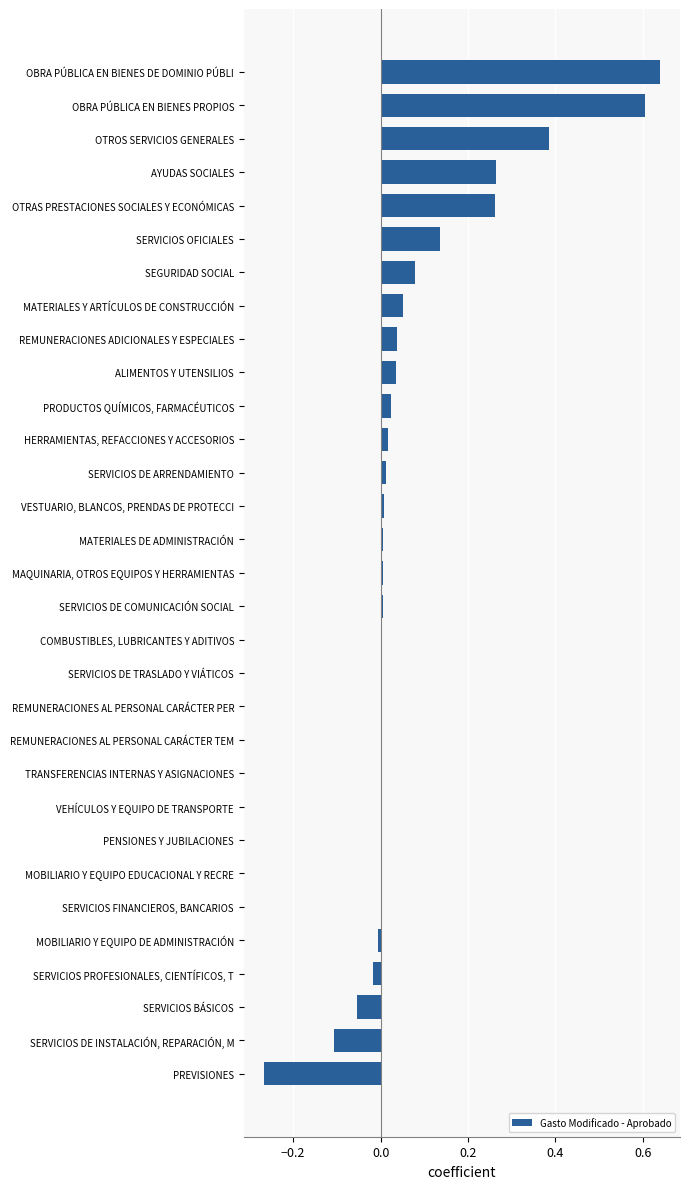

The chart shows a value of 0.3 at REMUNERACIONES AL PERSONAL CARÁCTER TEM. True or false?

False